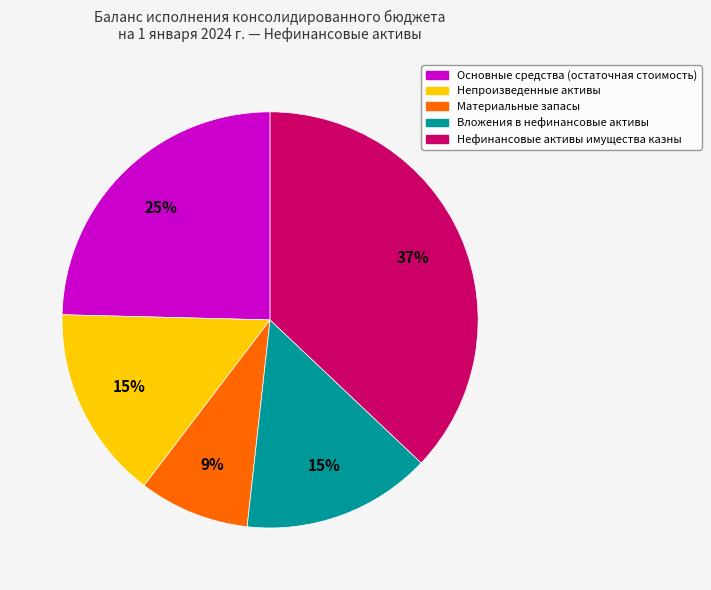

To the nearest percent, what is the average slice percentage?

20%